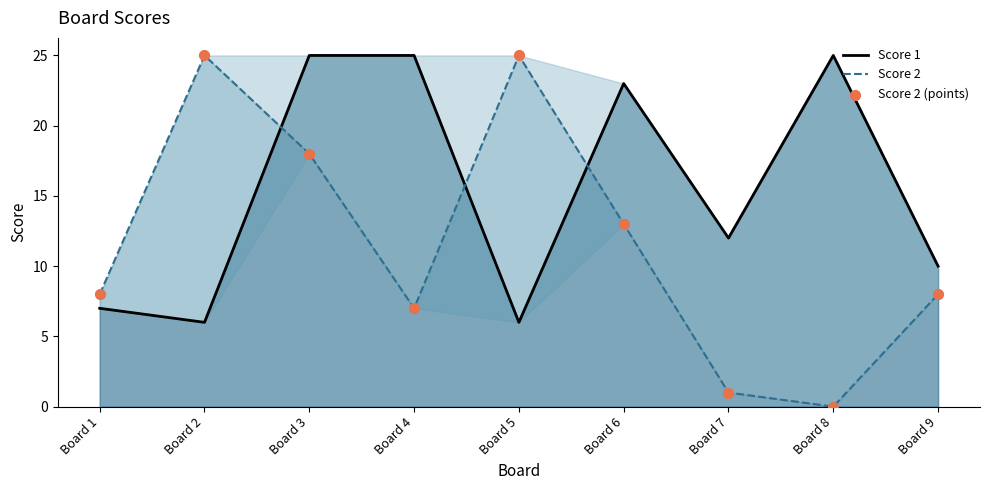

Which series has the largest total across all categories?

Score 1